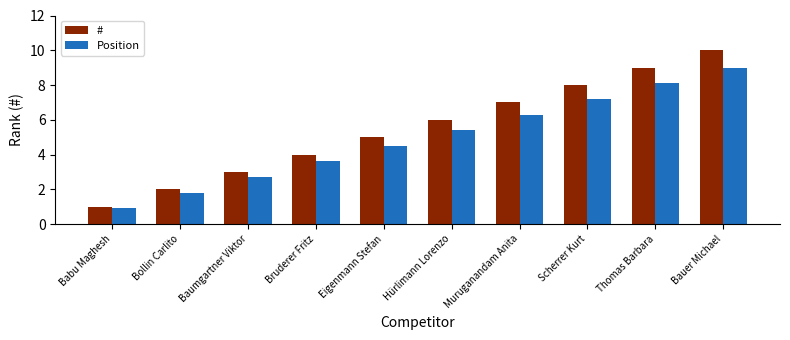

Are the bars horizontal?

No